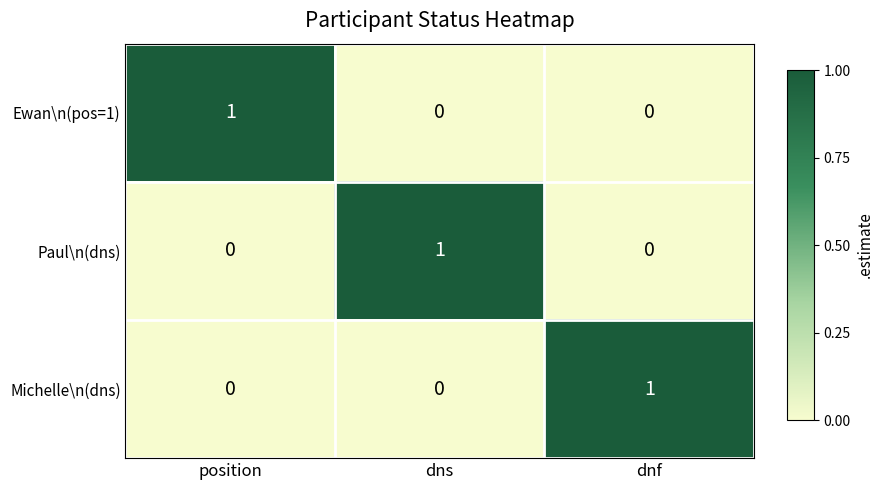

At which label does Michelle\n(dns) reach its peak?

dnf